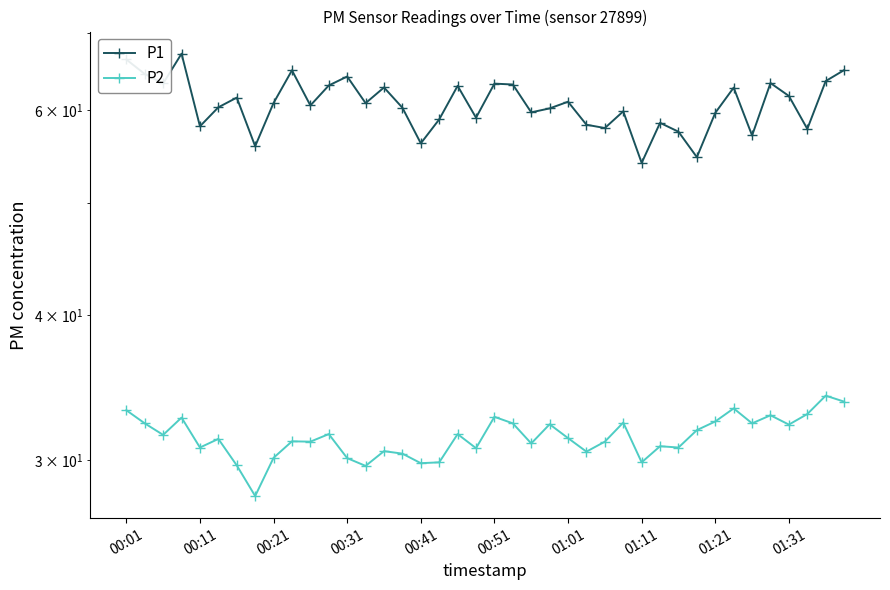

Reading left to right, list all the values displayed in this chart.

P1: 66.4	64.5	63.3	67.2	58.1	60.4	61.5	55.9	60.9	65.0	60.6	63.0	64.2	60.9	62.8	60.3	56.2	59.0	63.0	59.1	63.3	63.2	59.8	60.2	61.0	58.3	58.0	59.9	54.1	58.5	57.5	54.7	59.7	62.8	57.1	63.4	61.8	57.9	63.6	65.0
P2: 33.1	32.3	31.6	32.6	30.8	31.3	29.7	27.9	30.1	31.1	31.1	31.6	30.1	29.7	30.6	30.4	29.8	29.9	31.6	30.7	32.7	32.3	31.0	32.2	31.4	30.5	31.1	32.3	29.9	30.9	30.8	31.9	32.4	33.2	32.3	32.8	32.2	32.9	34.1	33.7